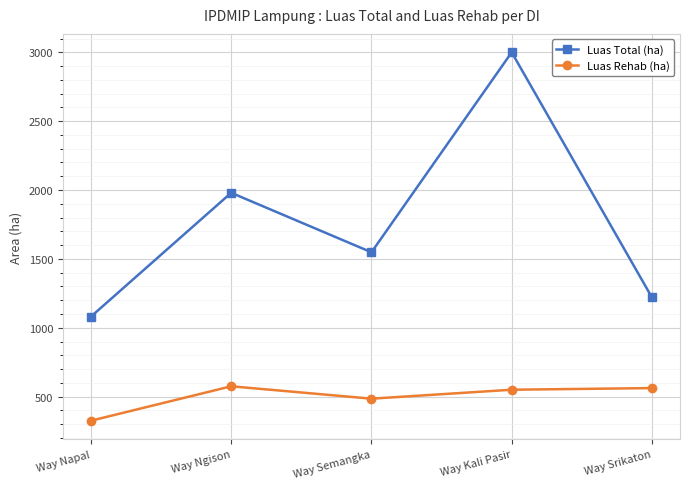

True or false: Luas Total (ha) and Luas Rehab (ha) intersect in this chart.

False